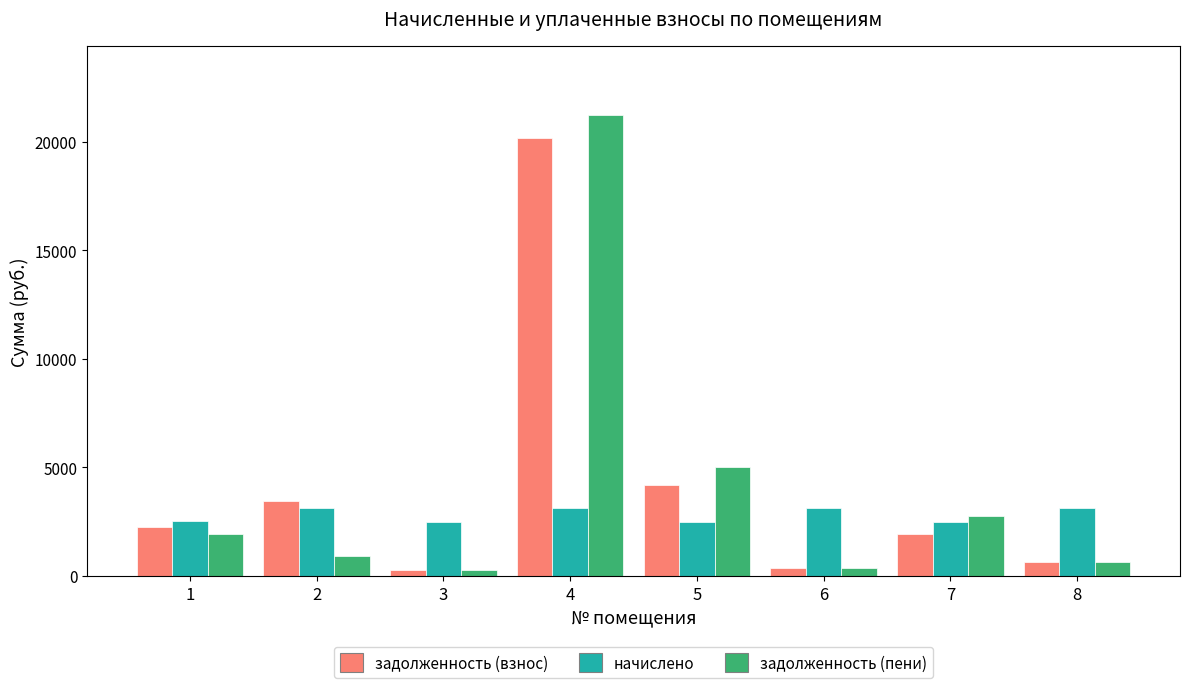

Which series has the largest range (max minus min)?

задолженность (пени)